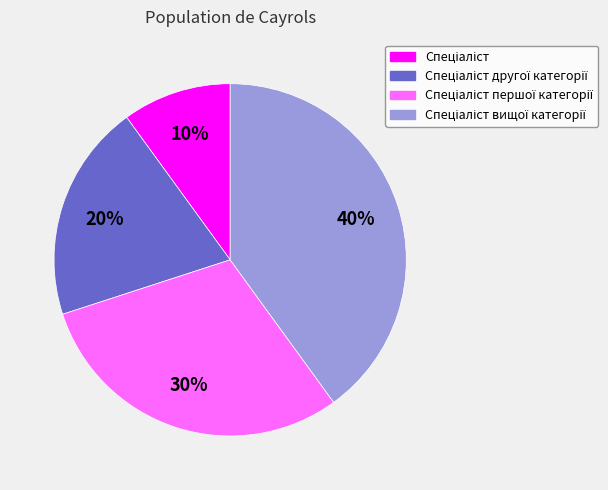

How many segments does this pie chart have?

4